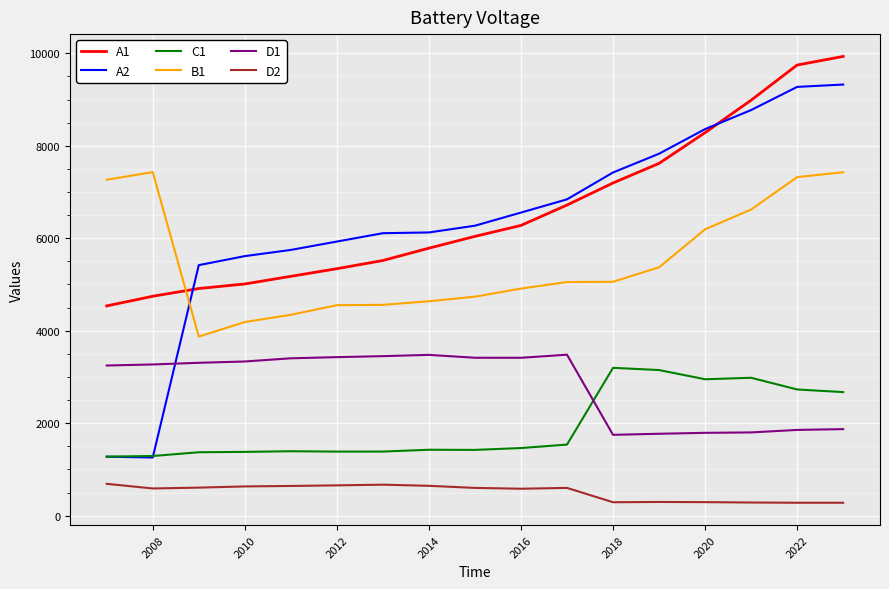

True or false: B1 and C1 intersect in this chart.

False